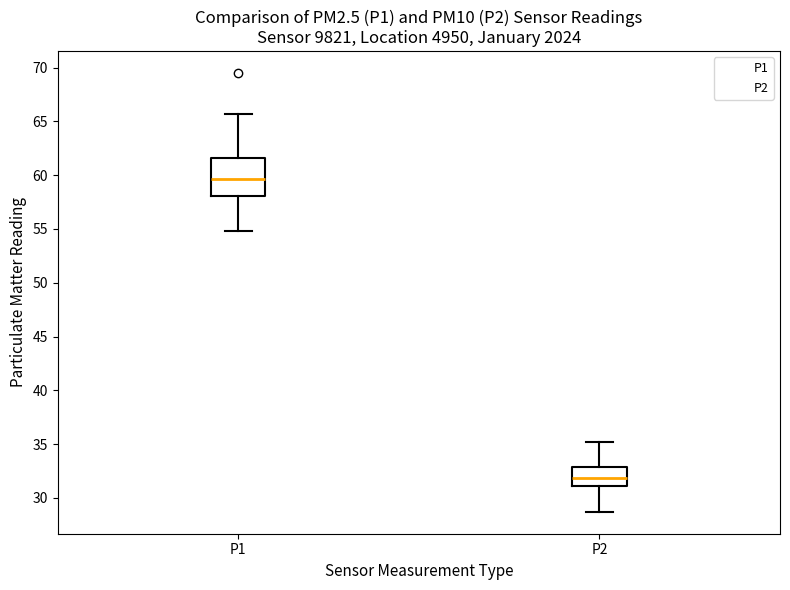

Where does the upper whisker of the box for P2 end on the y-axis? The values are not printed on the chart, so give them approximately, as read against the axis.

35.0